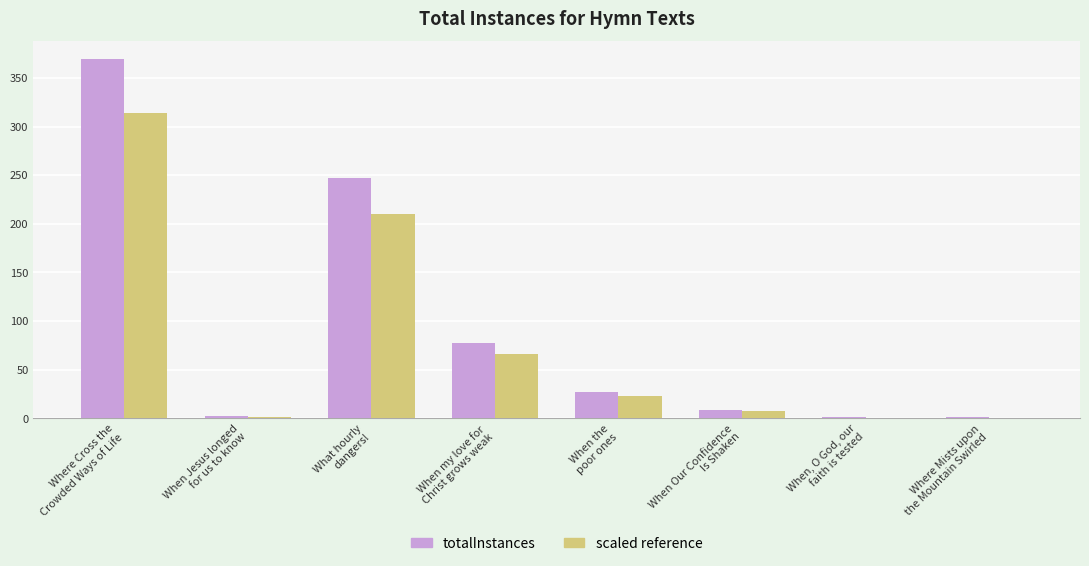

At which label does totalInstances first exceed 27?

Where Cross the
Crowded Ways of Life